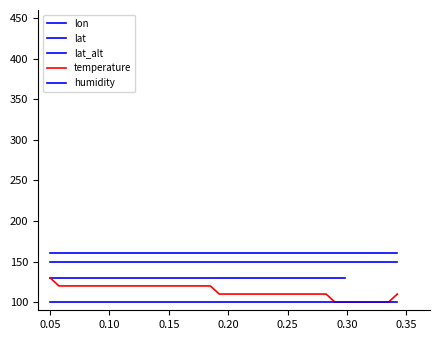

At which category is the sum across all series the highest?

0.05